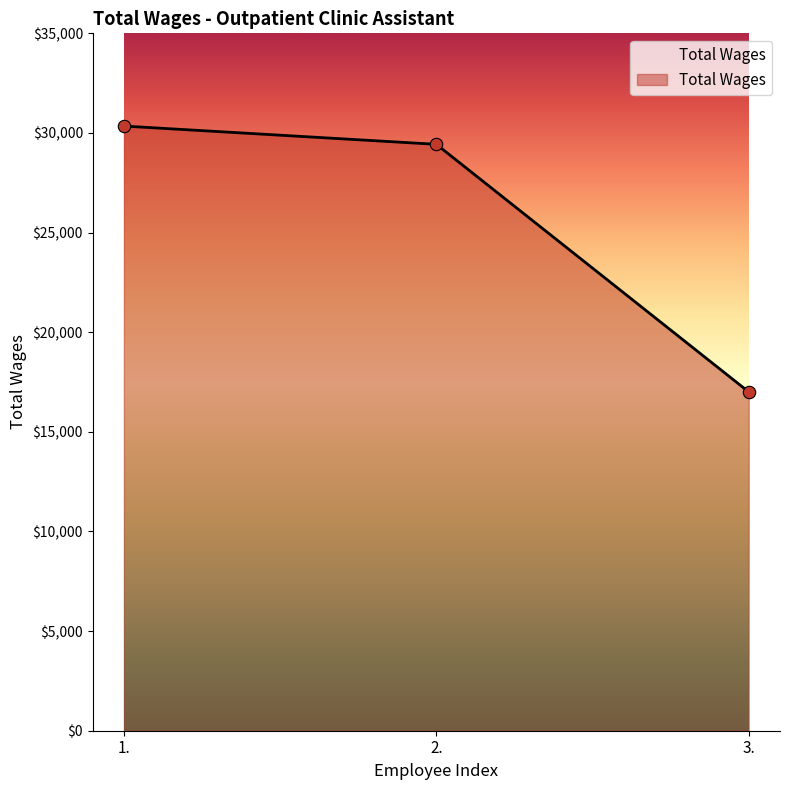

What is the change in value from 1. to 3.?

-13343